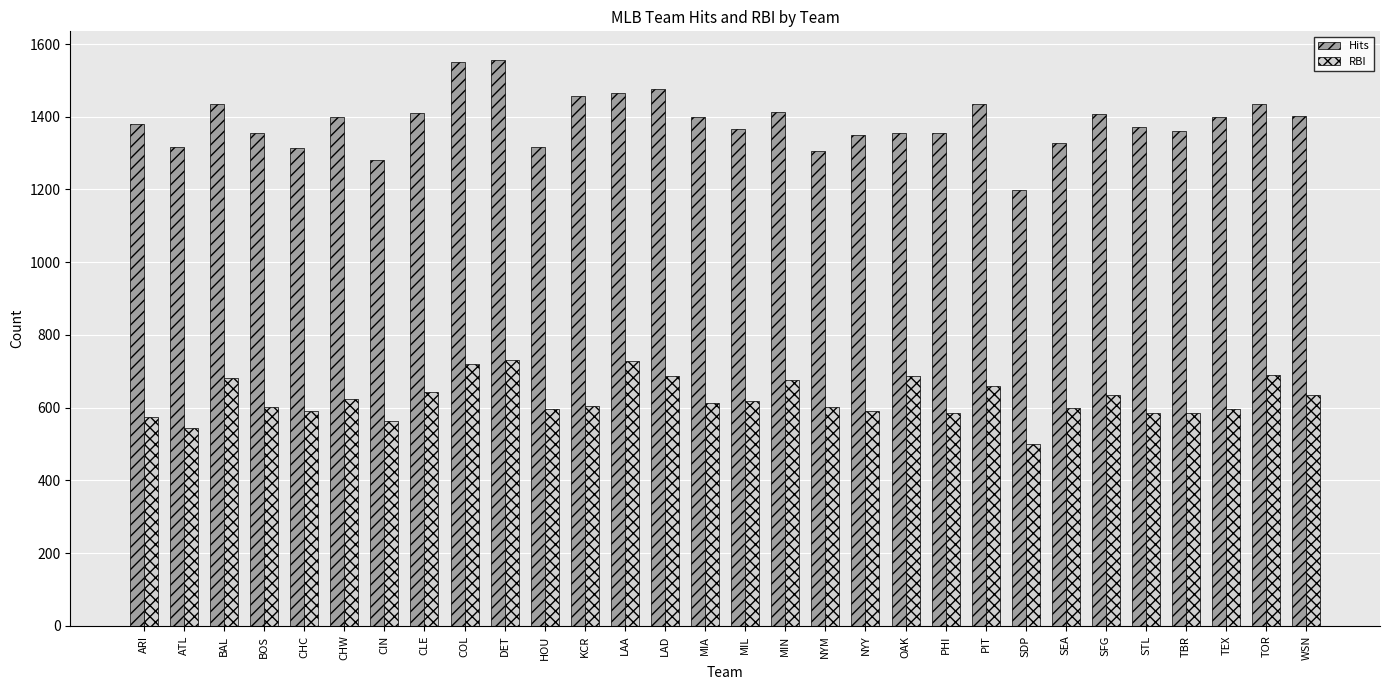

Which series has the widest spread of values?

Hits